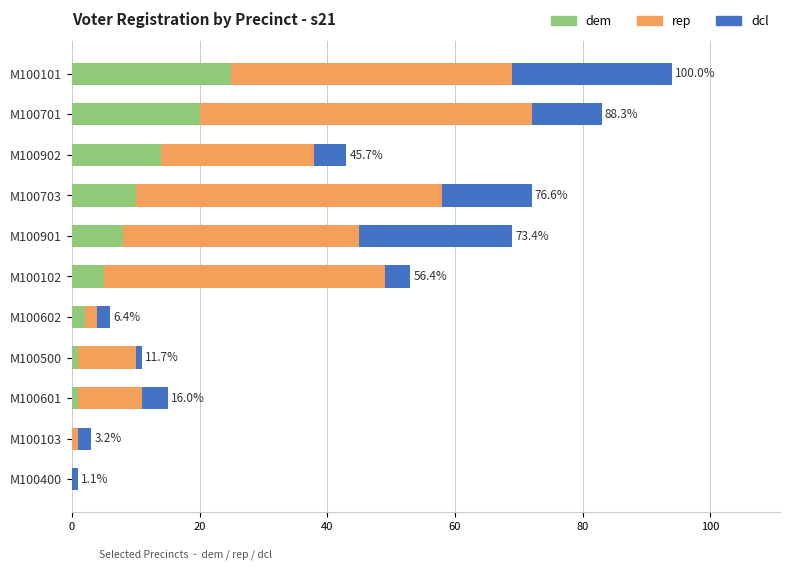

The value of dem at M100102 is 5. True or false?

True